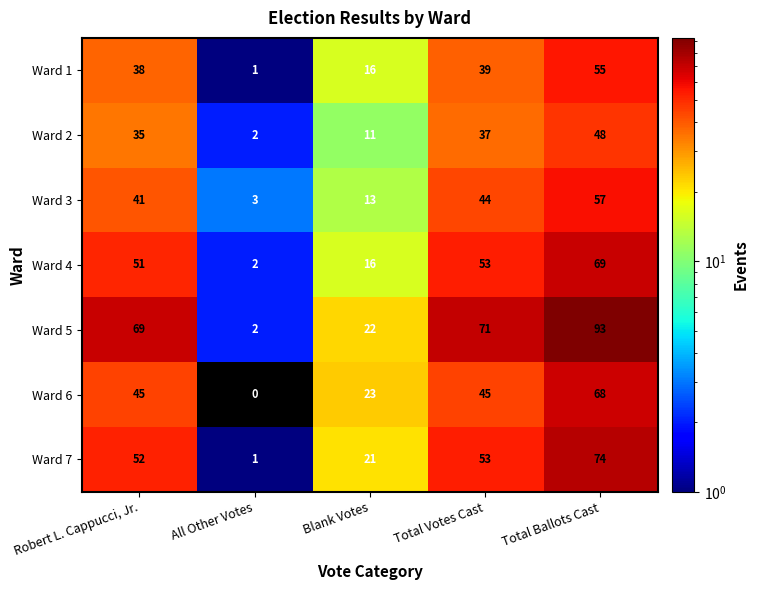

At which category is the sum across all series the highest?

Total Ballots Cast